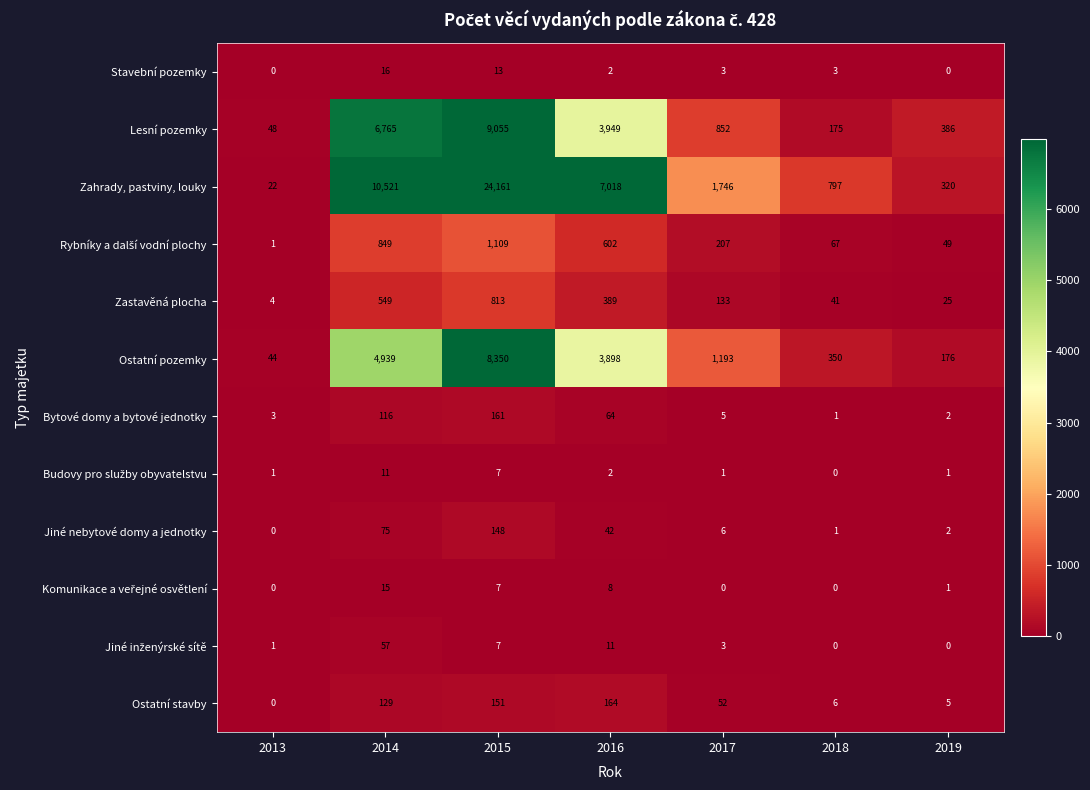

What is the difference between the highest and lowest values at 2014?

10510